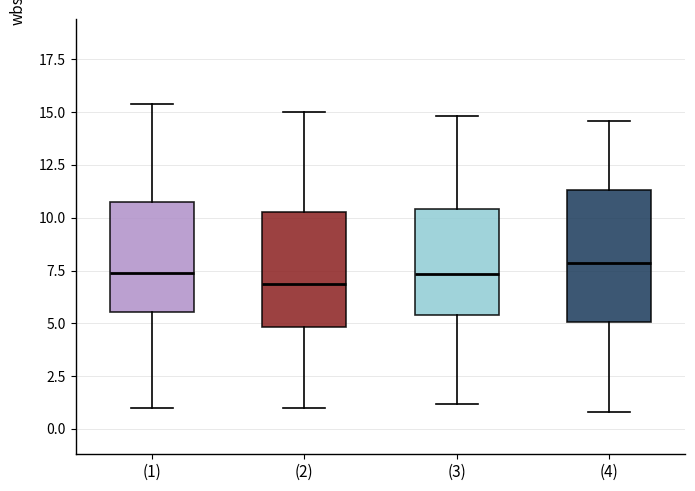

Which box is the tallest, from its lower edge to its upper edge?

(4)